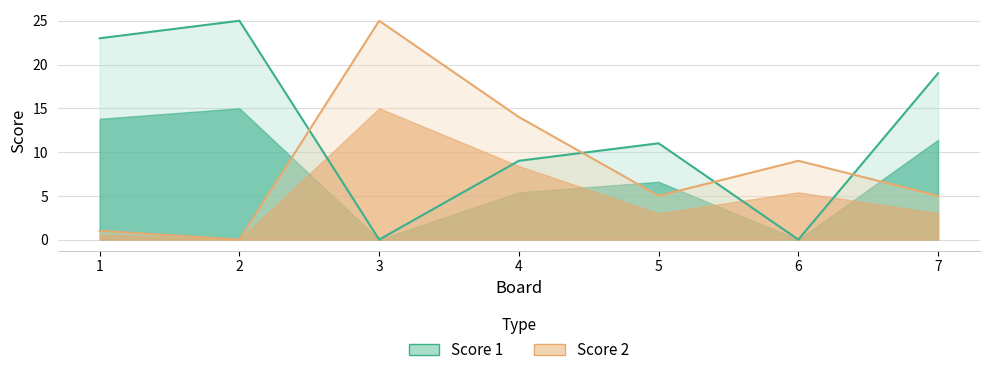

What is the difference between the highest and lowest values at 7?

14